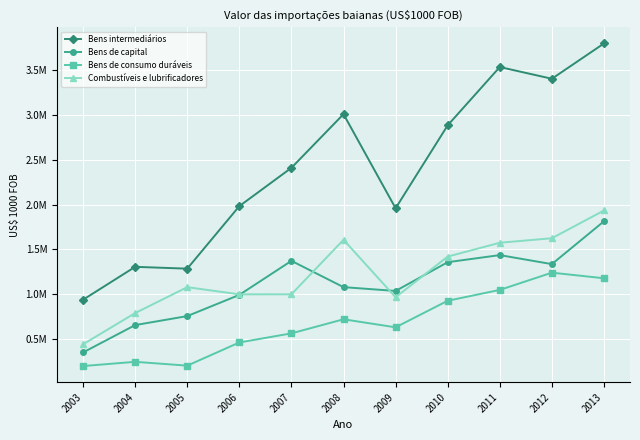

The value of Bens de capital at 2003 is 232046. True or false?

False